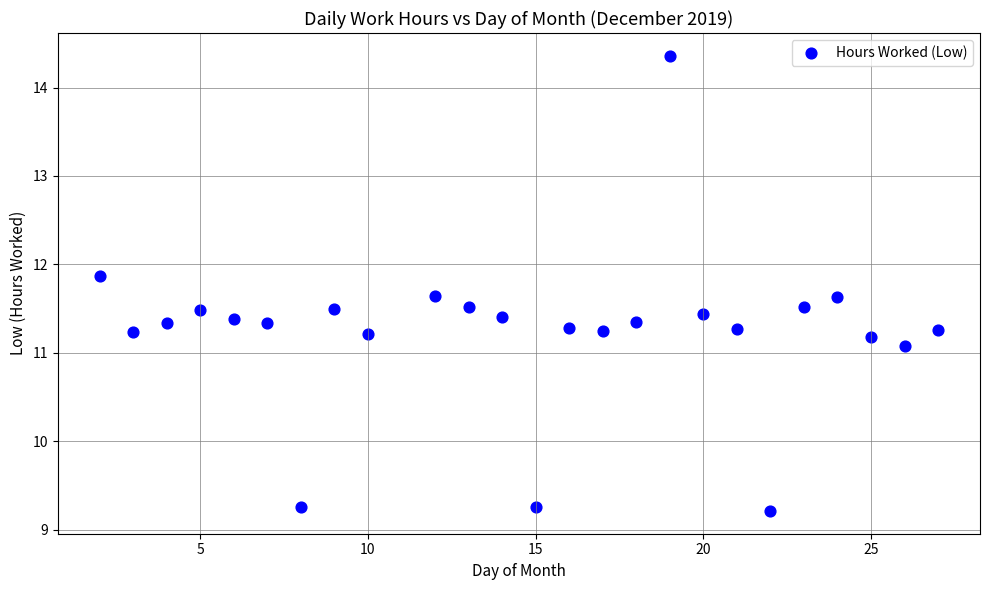

What Y value in the scatter plot is closest to 11?

11.1